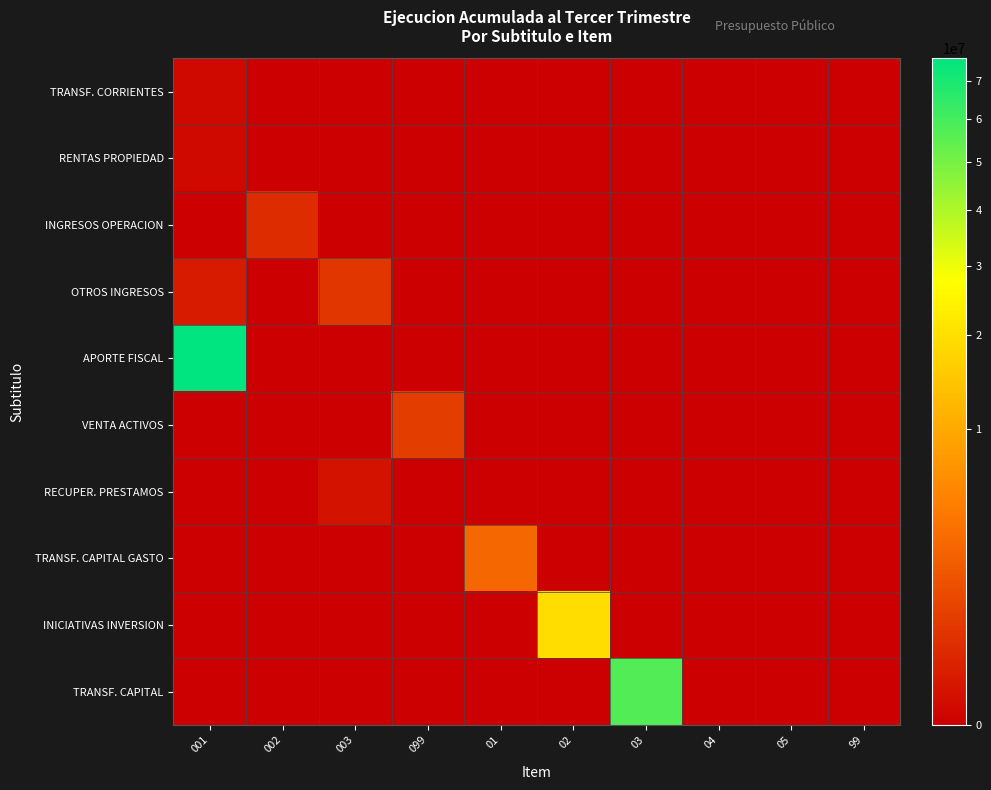

Reading right to left, what are all the values shown in this chart?

TRANSF. CORRIENTES: 99=0	05=0	04=0	03=0	02=0	01=0	099=0	003=0	002=0	001=6010
RENTAS PROPIEDAD: 99=0	05=0	04=0	03=0	02=0	01=0	099=0	003=0	002=0	001=5237
INGRESOS OPERACION: 99=0	05=0	04=0	03=0	02=0	01=0	099=0	003=0	002=347503	001=0
OTROS INGRESOS: 99=0	05=0	04=0	03=0	02=0	01=0	099=0	003=594338	002=0	001=109646
APORTE FISCAL: 99=0	05=0	04=0	03=0	02=0	01=0	099=0	003=0	002=0	001=76207767
VENTA ACTIVOS: 99=0	05=0	04=0	03=0	02=0	01=0	099=805414	003=0	002=0	001=0
RECUPER. PRESTAMOS: 99=0	05=0	04=0	03=0	02=0	01=0	099=0	003=47291	002=0	001=0
TRANSF. CAPITAL GASTO: 99=0	05=0	04=0	03=0	02=0	01=2889317	099=0	003=0	002=0	001=0
INICIATIVAS INVERSION: 99=0	05=0	04=0	03=0	02=19494822	01=0	099=0	003=0	002=0	001=0
TRANSF. CAPITAL: 99=0	05=0	04=0	03=57163131	02=0	01=0	099=0	003=0	002=0	001=0